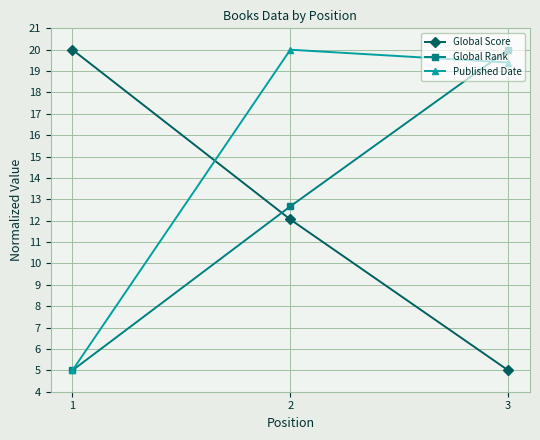

What is the sum of the Published Date values at 2 and 3?

39.4